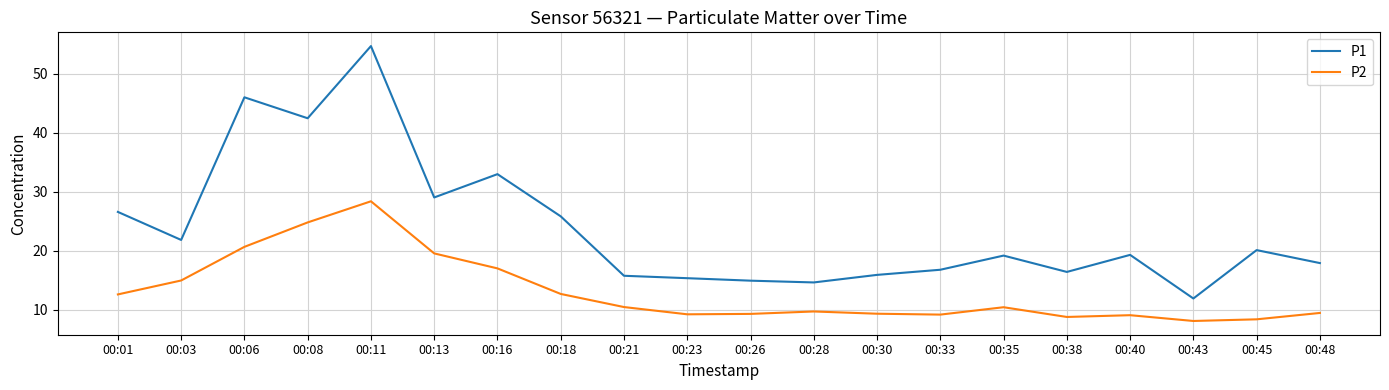

What are all the series names shown in the legend?

P1, P2